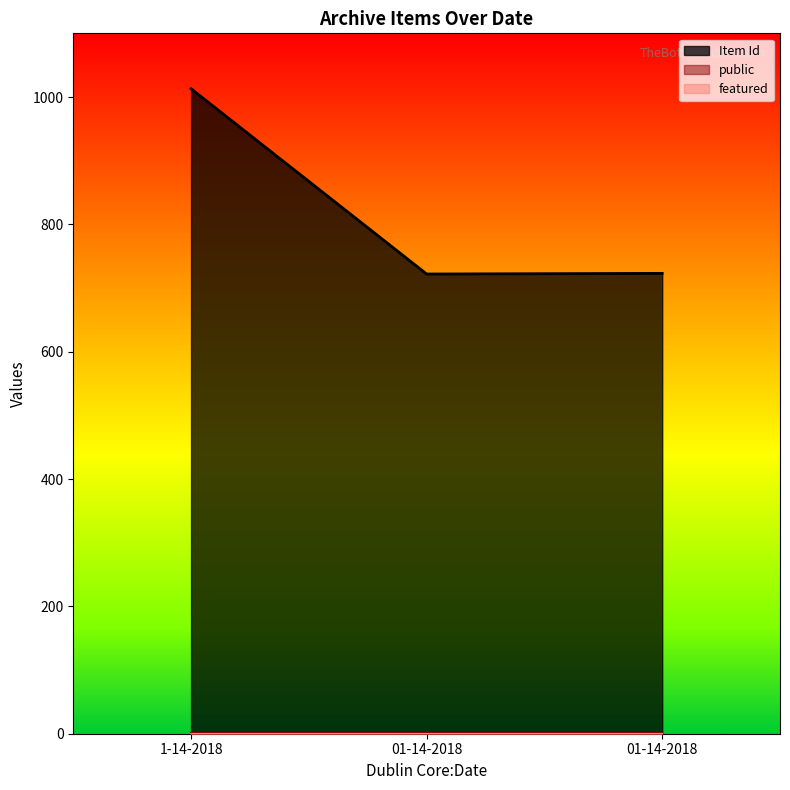

What is the value of the public point at the 1st from the left?

1